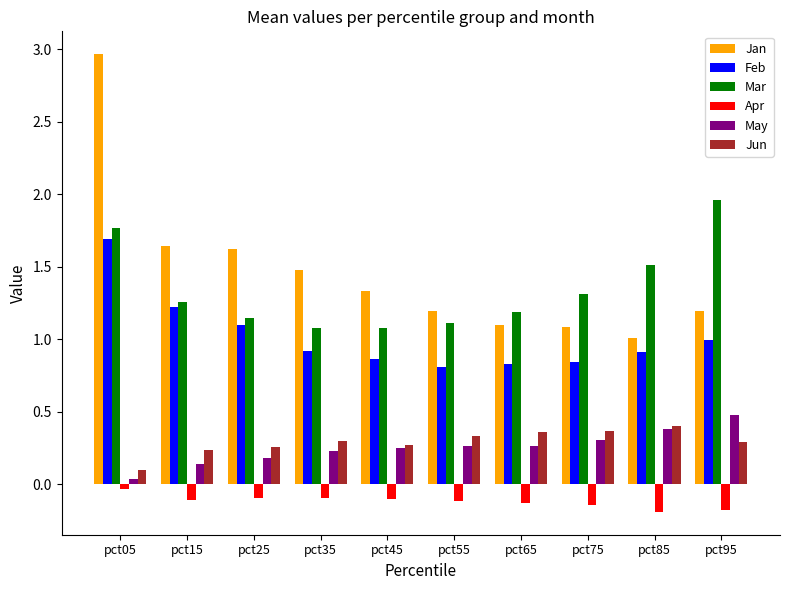

At which category does the chart reach its peak across all series?

pct05